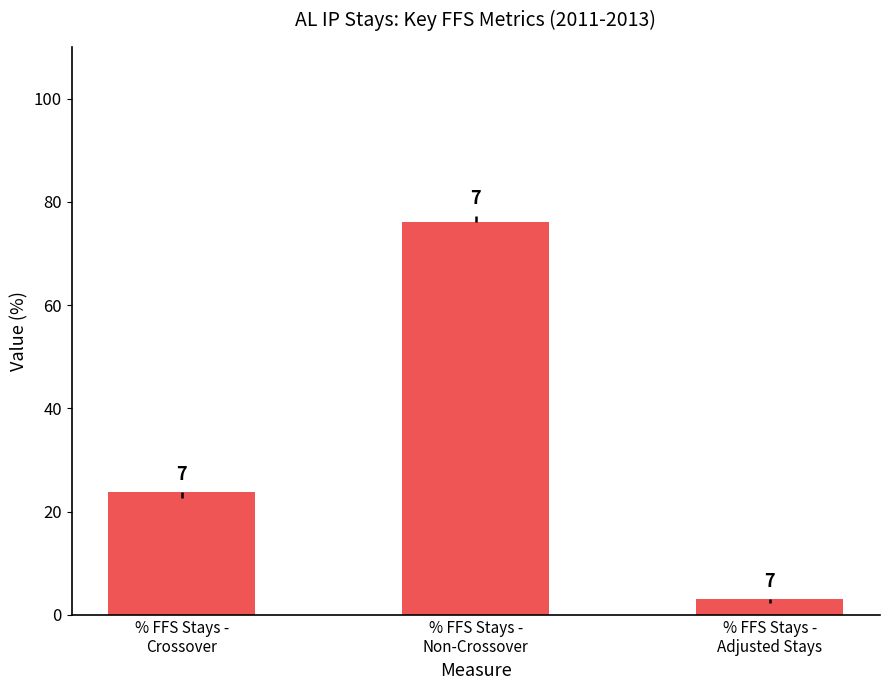

Which has a higher value, % FFS Stays -
Adjusted Stays or % FFS Stays -
Non-Crossover?

% FFS Stays -
Non-Crossover